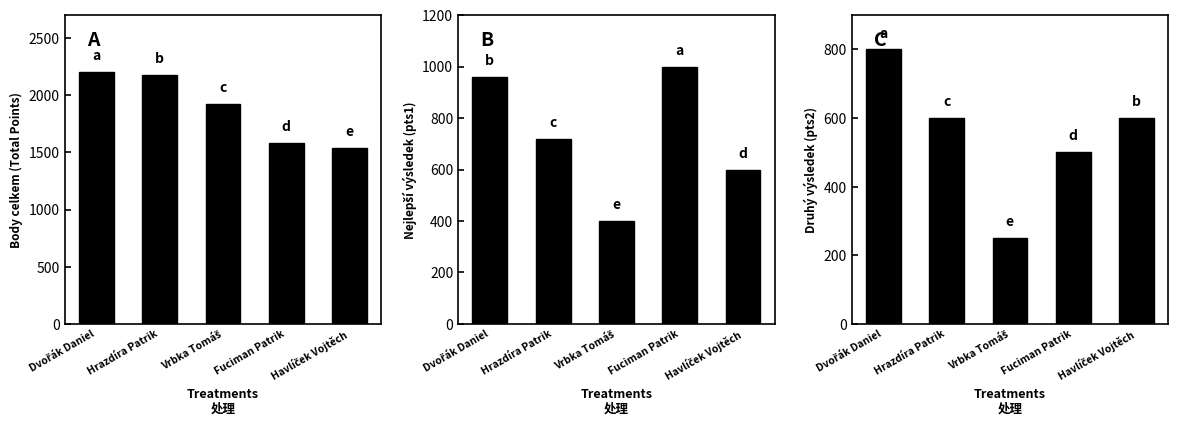

List the series in order of their peak value, highest first.

Body celkem (Total Points), Nejlepší výsledek (pts1), Druhý výsledek (pts2)